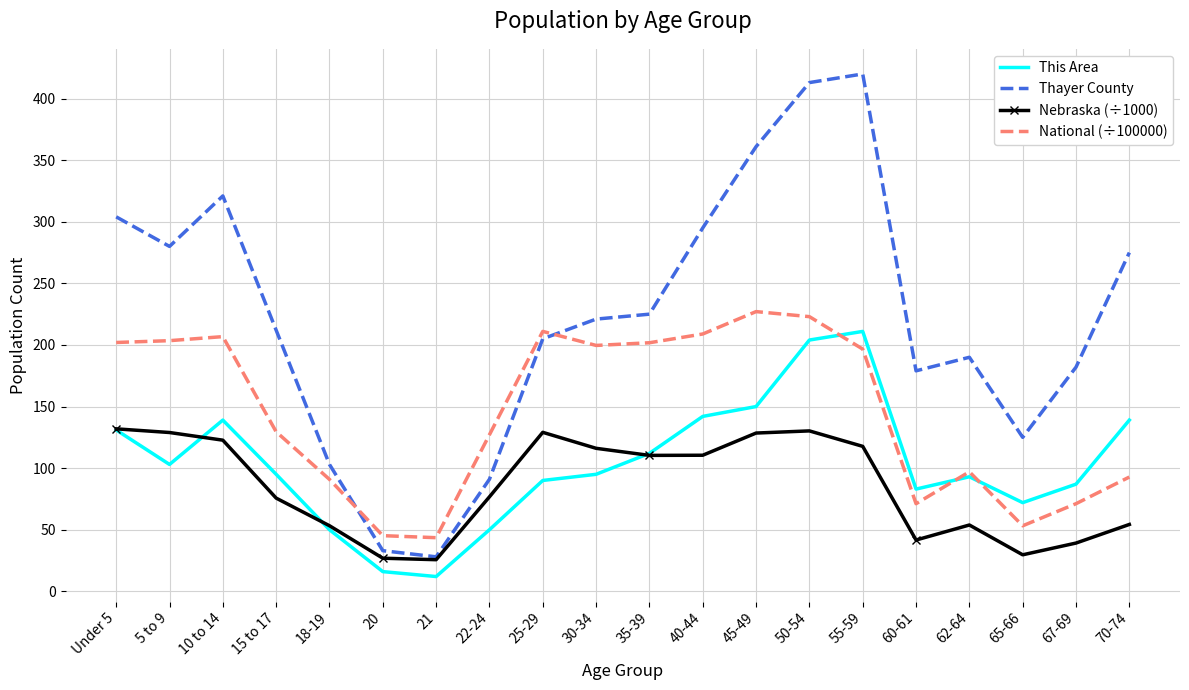

Which series ends up on top after the final intersection of This Area and Nebraska (÷1000)?

This Area